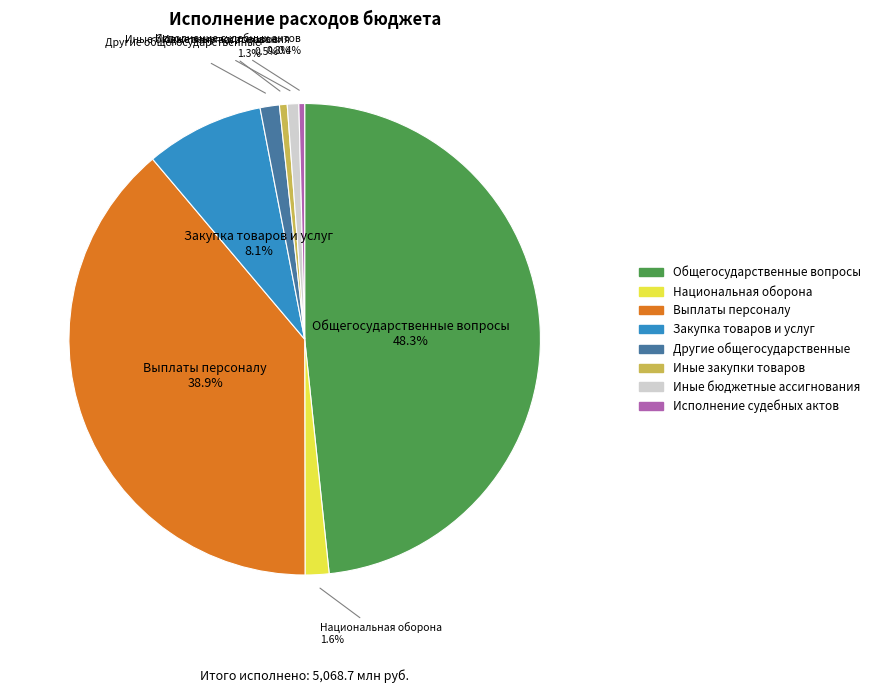

Count the number of slices in the pie.

8